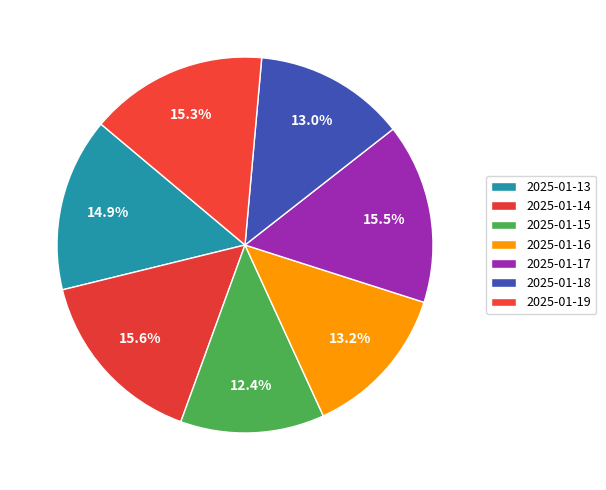

Is the sum of 2025-01-16 and 2025-01-13 greater than half?

No